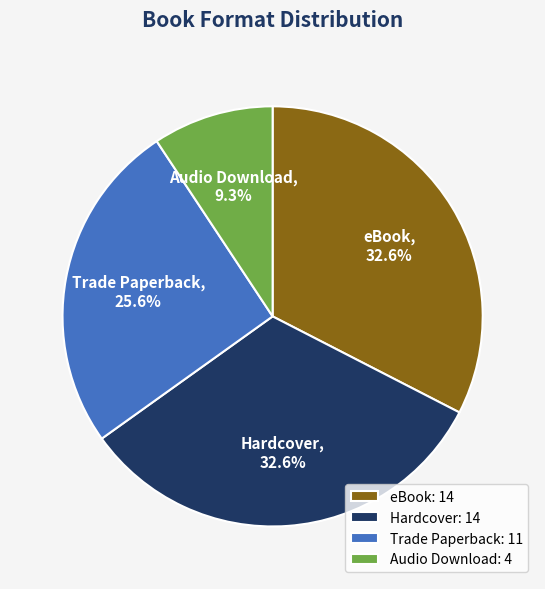

How many slices are in this pie chart?

4